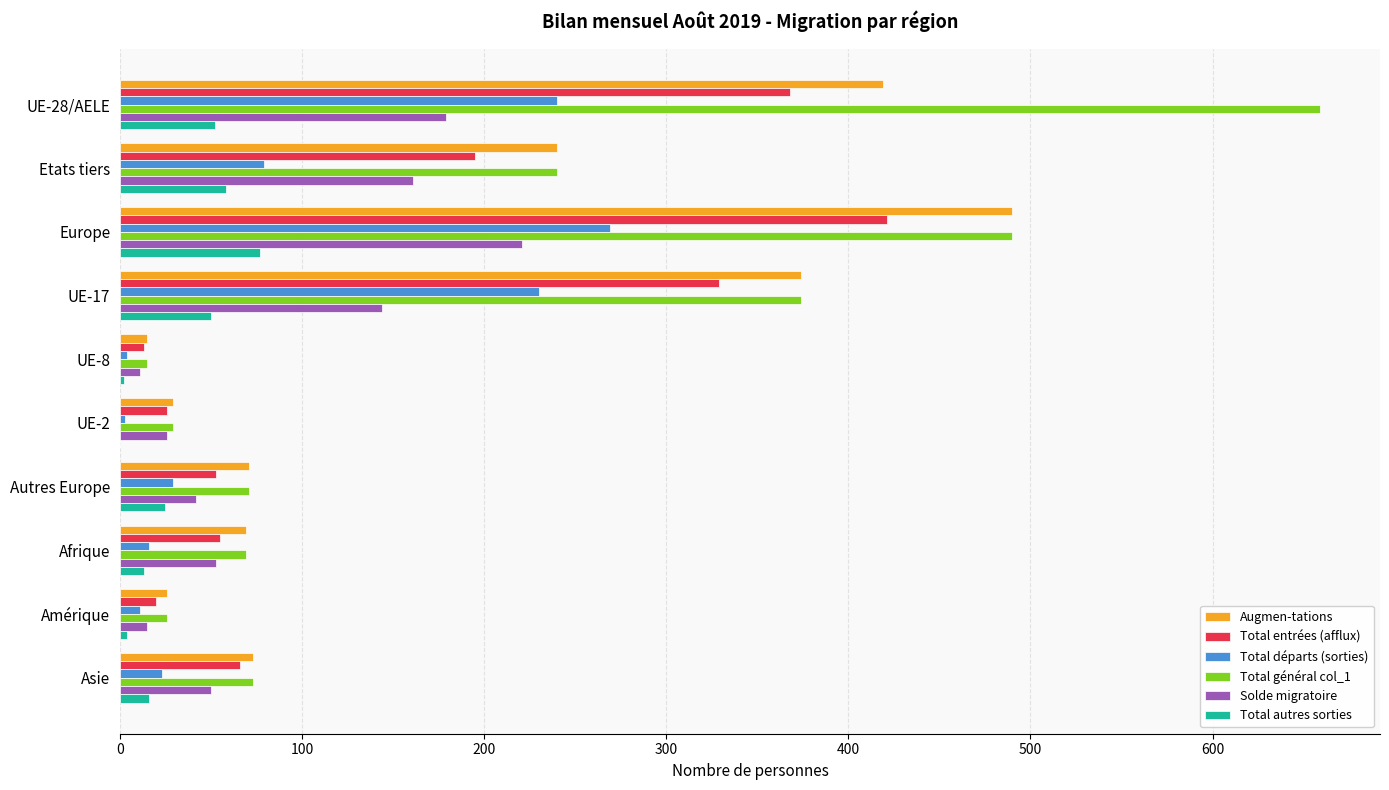

Which category has the highest value in the Solde migratoire series?

Europe